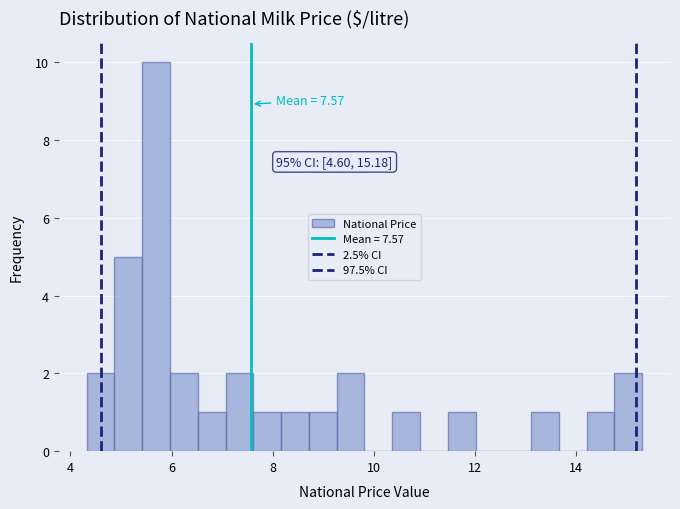

Around what value on the x-axis is the tallest bar? Give the approximate position of its centre, as read against the axis.

5.6